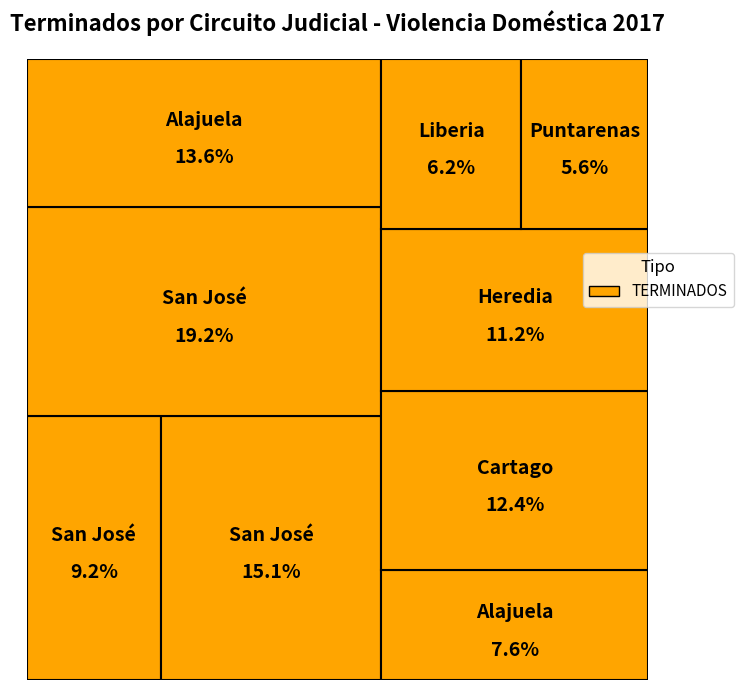

Rank the categories by value from highest to lowest.

III Circuito Judicial de San José, II Circuito Judicial de San José, I Circuito Judicial de Alajuela, Circuito Judicial de Cartago, Circuito Judicial de Heredia, I Circuito Judicial de San José, II Circuito Judicial de Alajuela, Circuito Judicial de Liberia, Circuito Judicial de Puntarenas